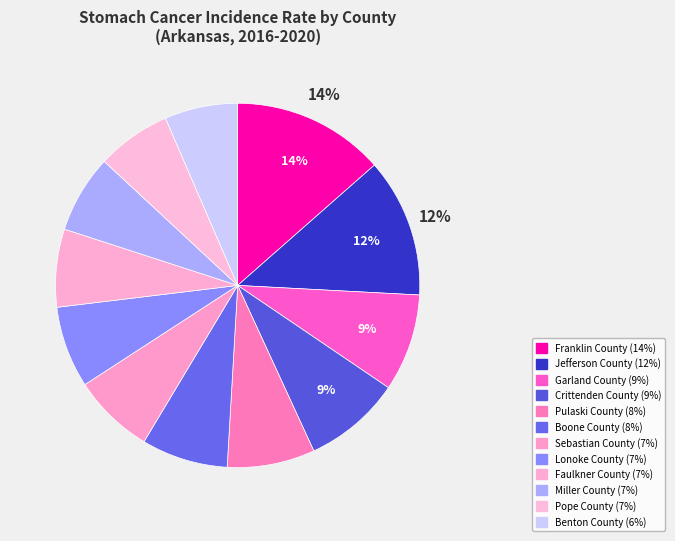

What percentage is the Crittenden County slice, to the nearest percent?

9%